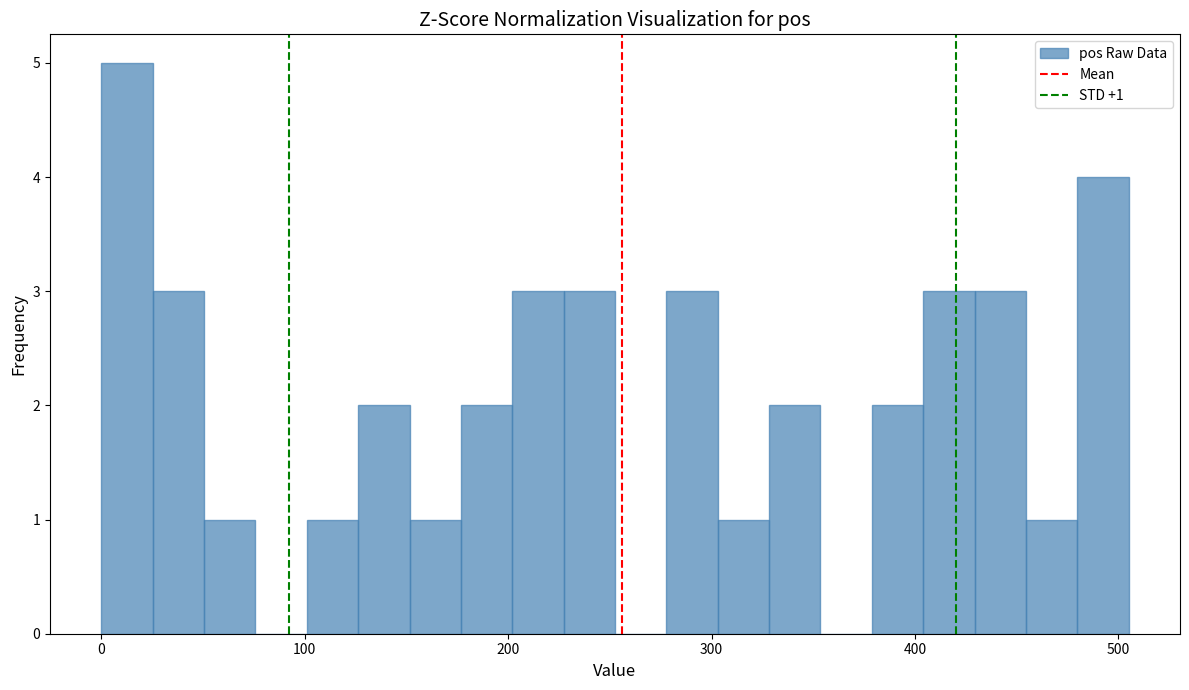

Read against the x-axis, roughly where is the centre of the tallest bar?

10